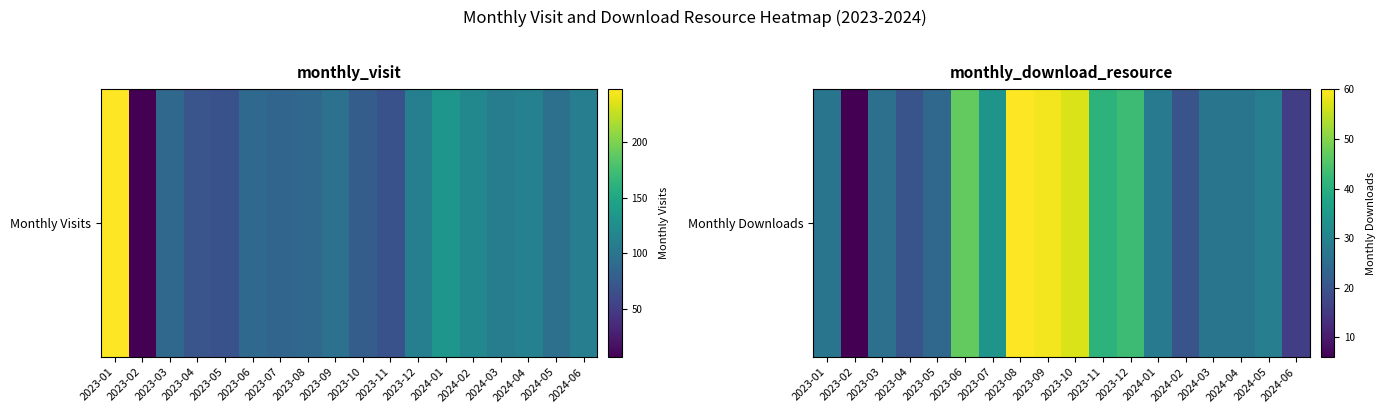

Rank the categories by value from lowest to highest.

2023-02, 2024-06, 2023-04, 2024-02, 2023-05, 2023-03, 2023-01, 2024-03, 2024-04, 2024-01, 2024-05, 2023-07, 2023-11, 2023-12, 2023-06, 2023-10, 2023-09, 2023-08